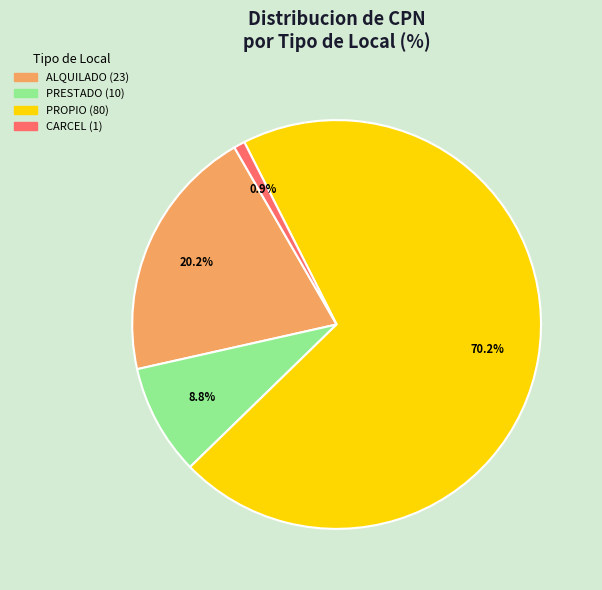

What percentage is the CARCEL slice, to the nearest percent?

1%